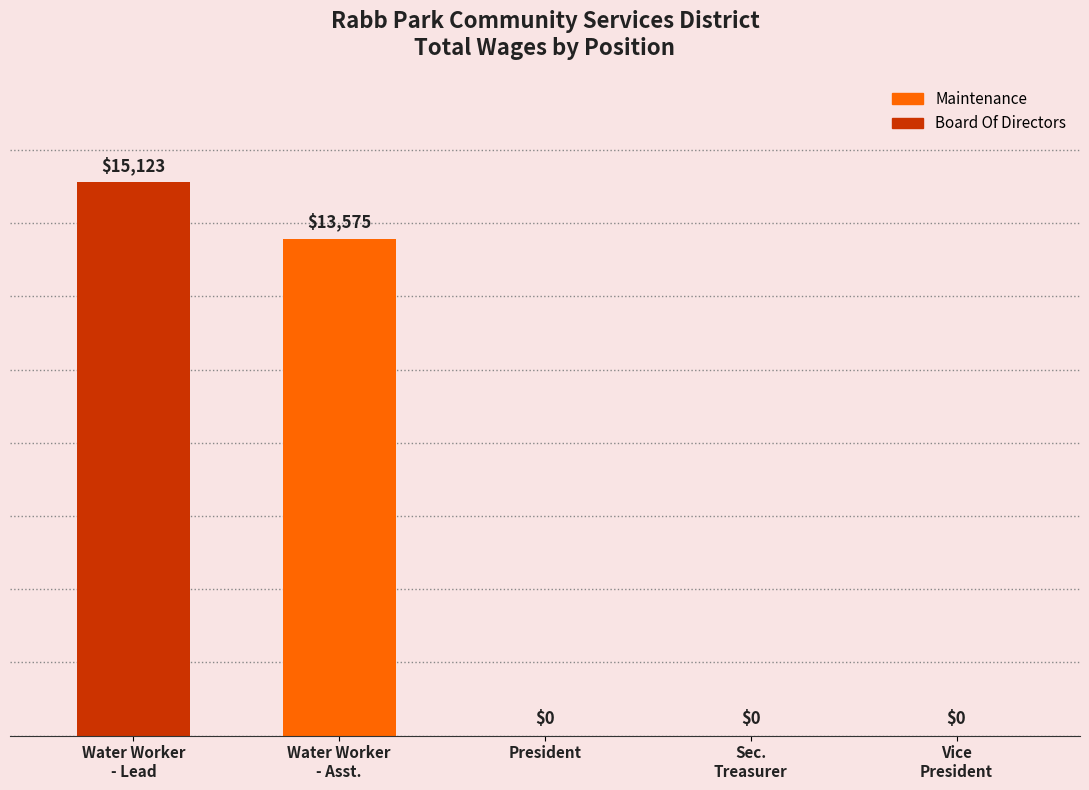

Is it true that the value at President is -8927?

False